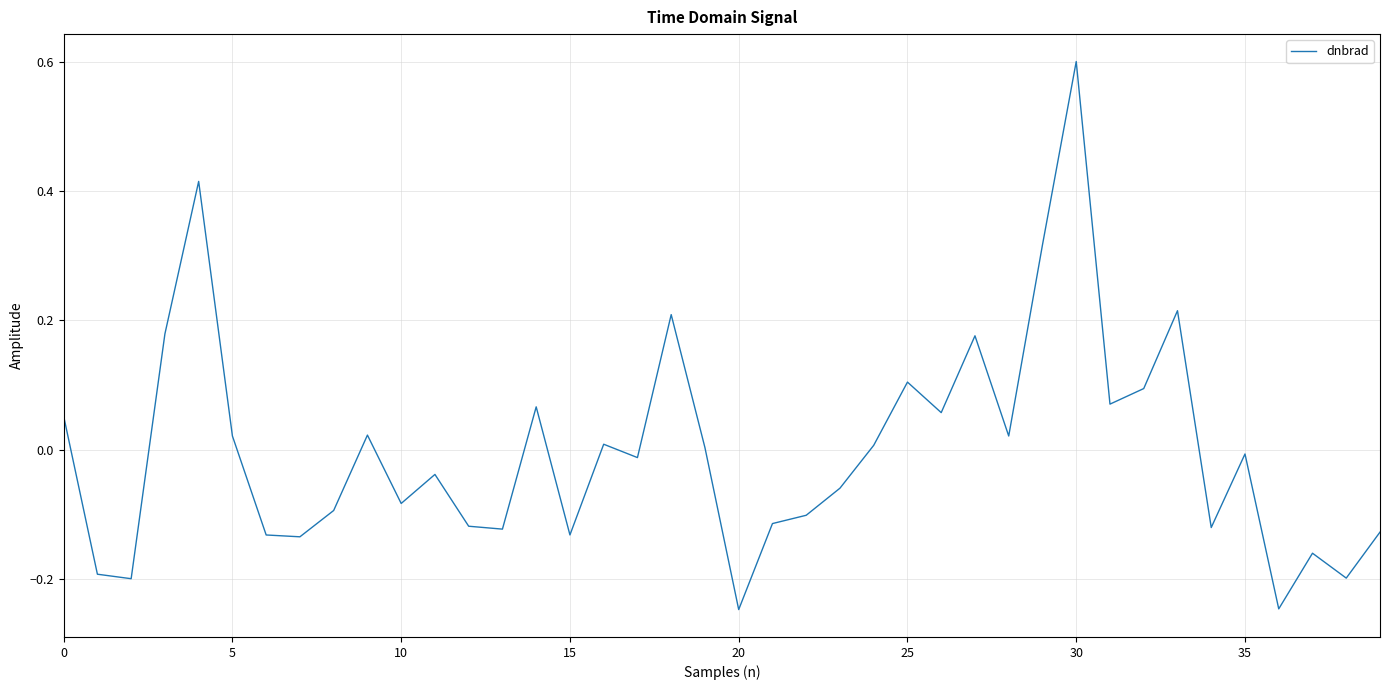

How many categories are shown in the chart?

40